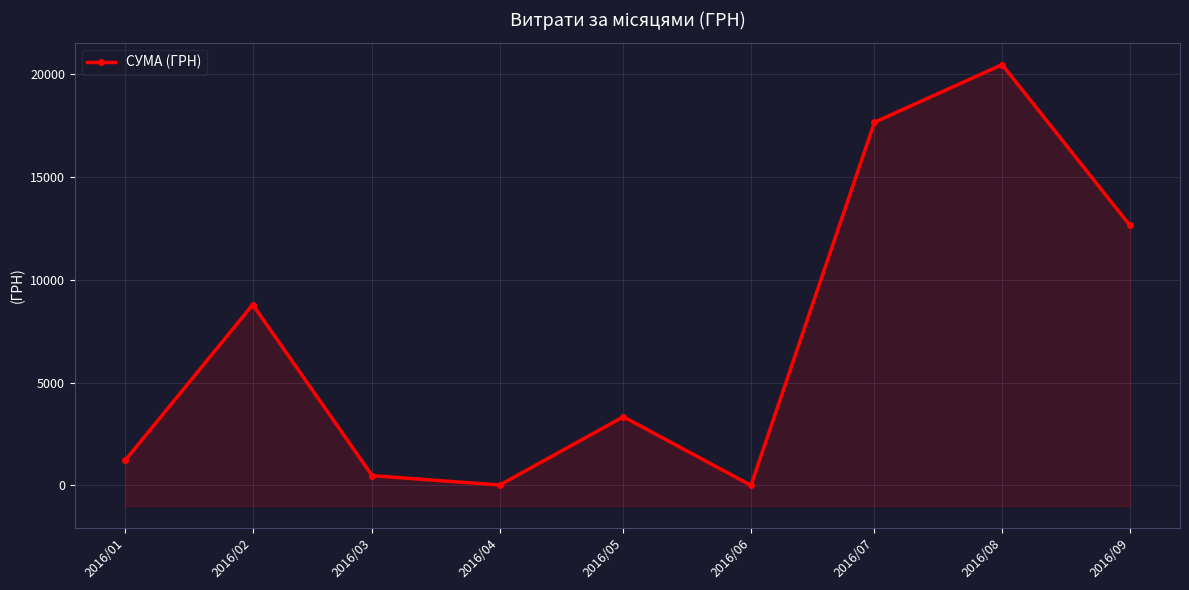

How many lines are shown in the chart?

1